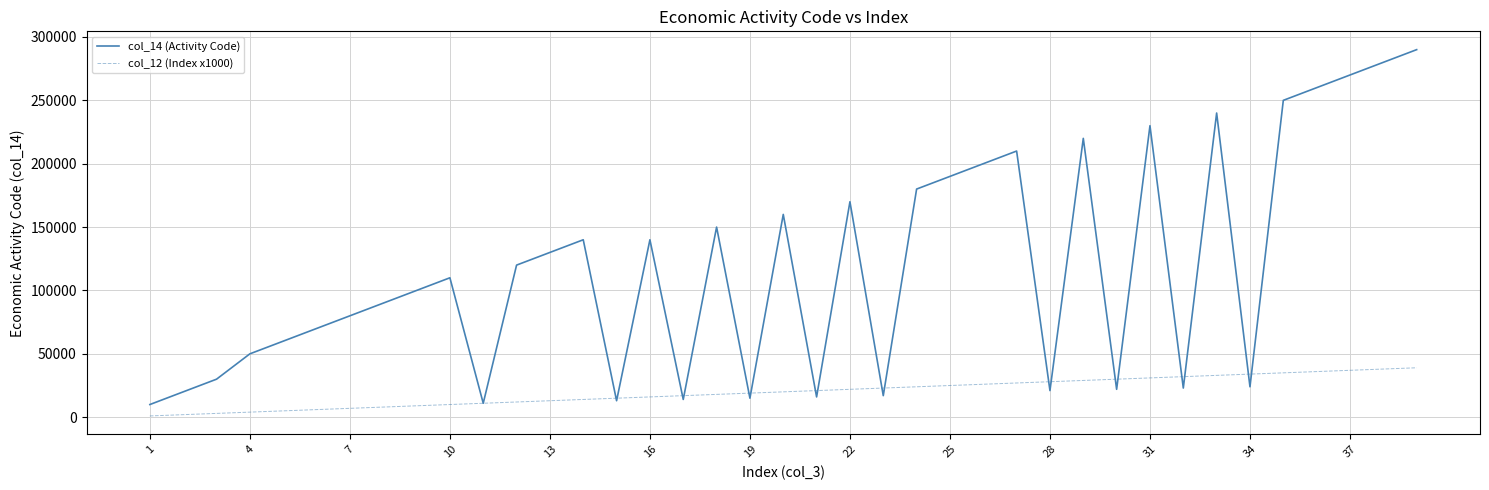

Rank the series by their average value, from highest to lowest.

col_14 (Activity Code), col_12 (Index x1000)